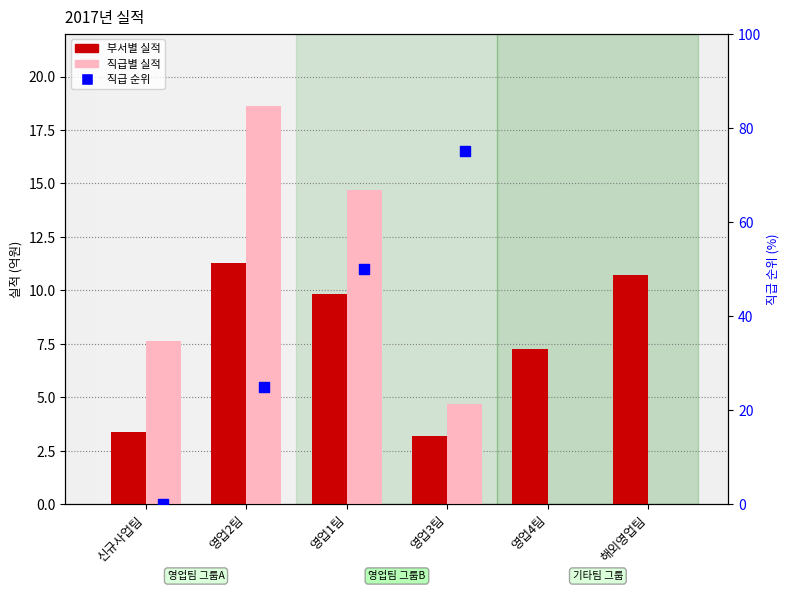

Which series has the largest total across all categories?

부서별 실적